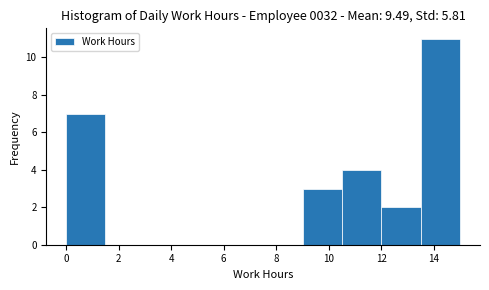

Reading left to right, transcribe this chart: for each bar, give the range it covers on the x-axis and its height. Neither the bar edges nor the heights are printed on the chart, so give them approximately, as read against the axes.

0.0 to 1.6: 7
1.6 to 3.0: 0
3.0 to 4.6: 0
4.6 to 6.0: 0
6.0 to 7.6: 0
7.6 to 9.0: 0
9.0 to 10.6: 3
10.6 to 12.0: 4
12.0 to 13.6: 2
13.6 to 15.0: 11